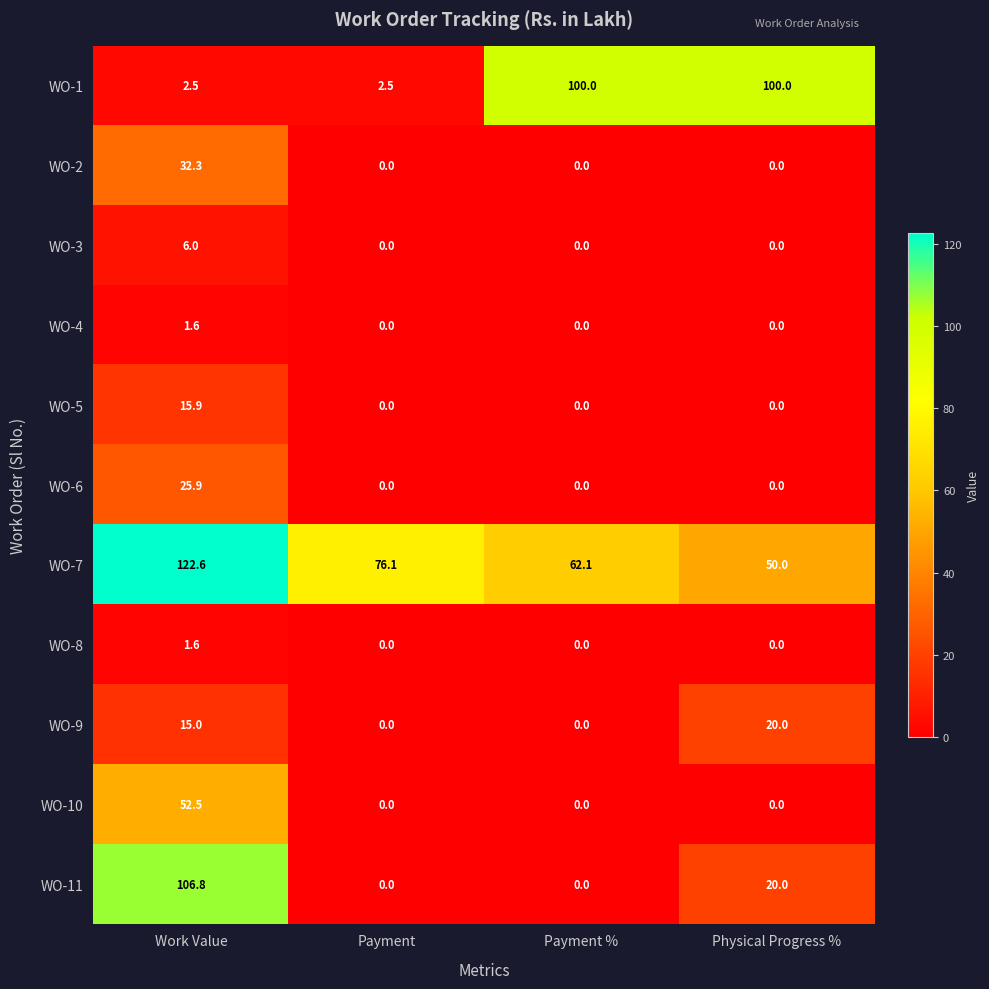

The WO-9 series shows 28.1 at Physical Progress %. True or false?

False